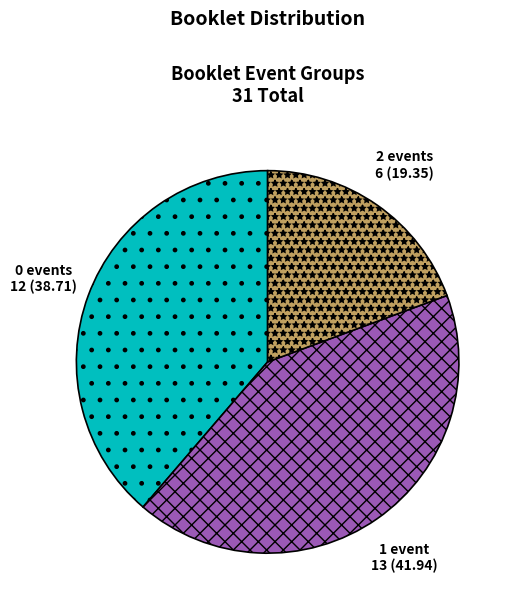

Is it true that 2 events is 19% of the pie?

True